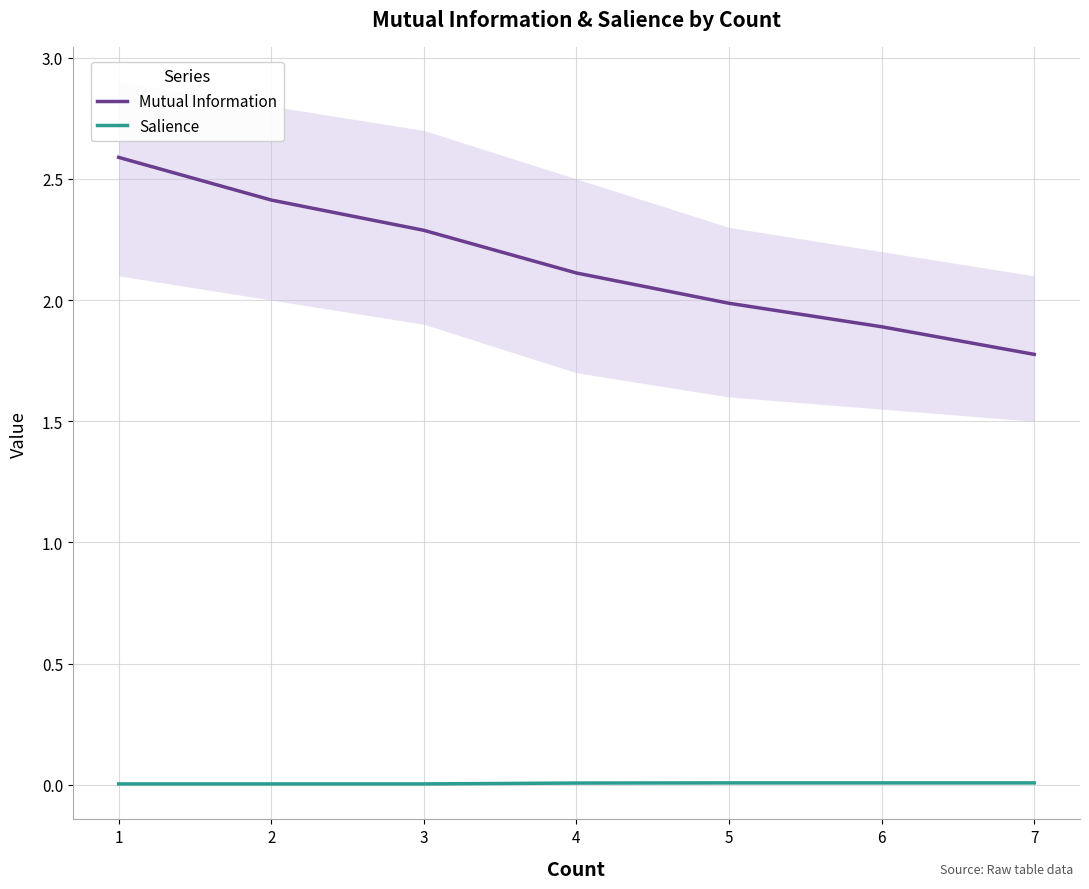

Rank the series by their average value, from highest to lowest.

Mutual Information, Salience